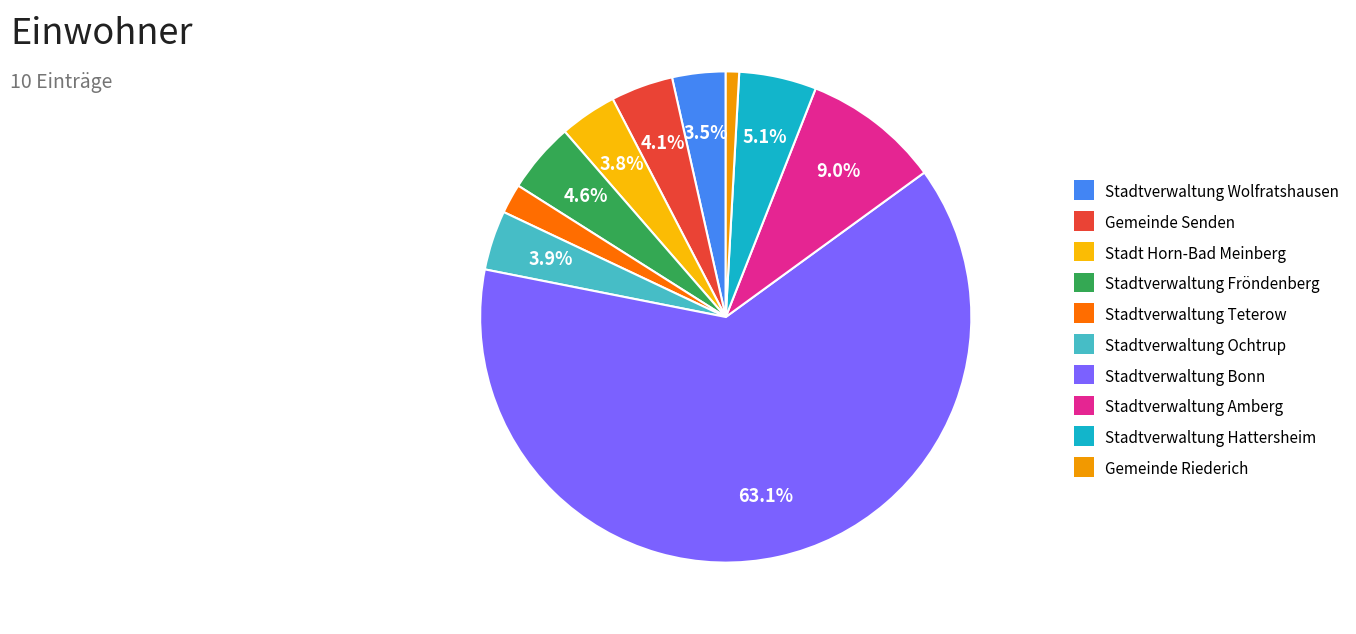

True or false: Stadtverwaltung Bonn accounts for 63% of the total.

True